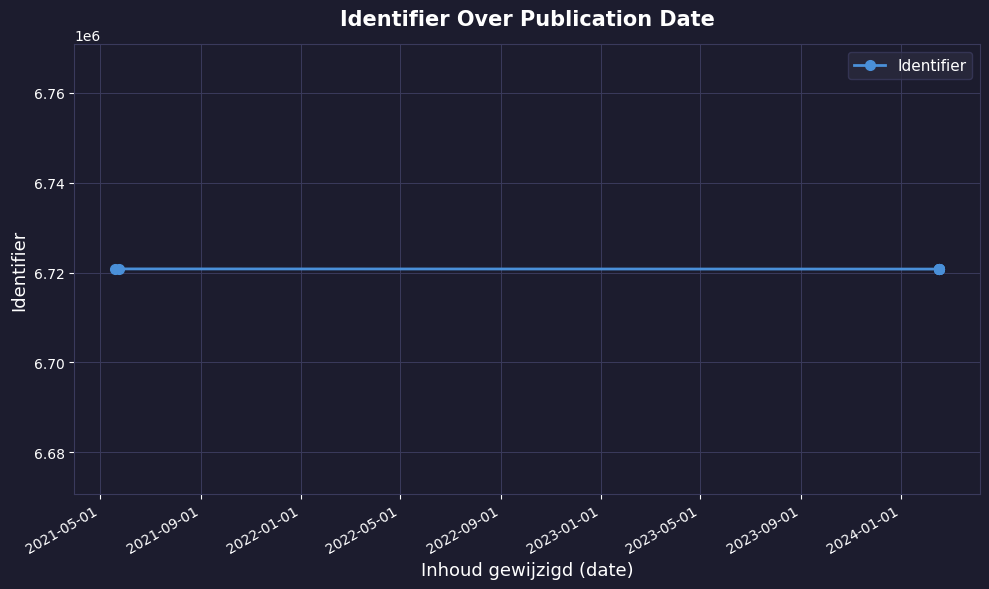

What is the sum of the values at 2023-01-01 and 2022-05-01?

13441598